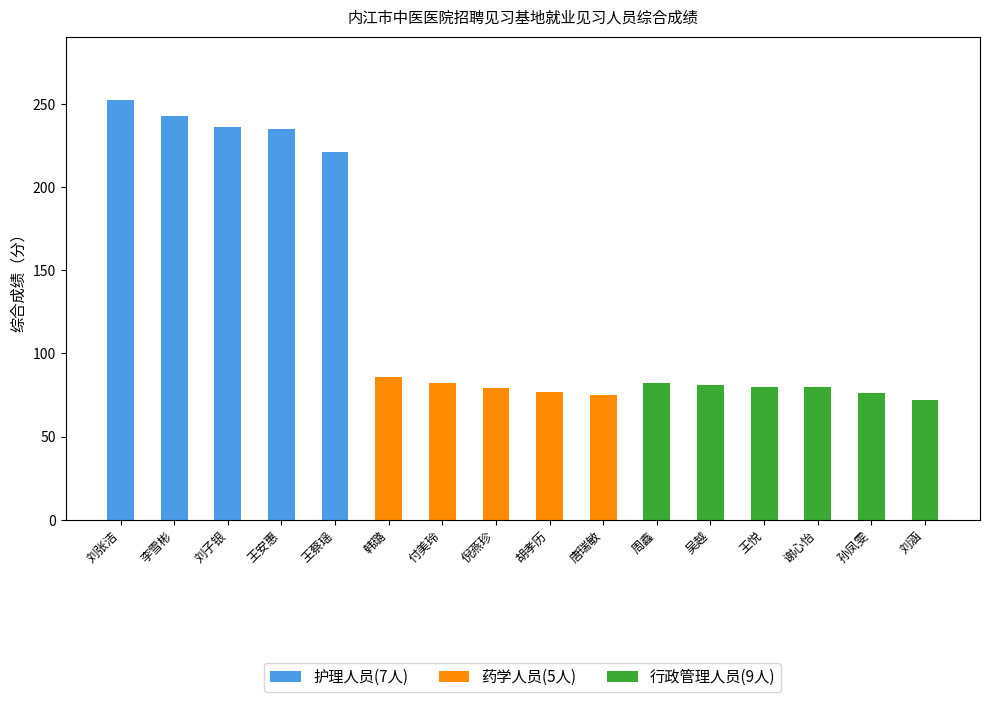

Is it true that 护理人员(7人) equals -76.8 at 倪燕珍?

False